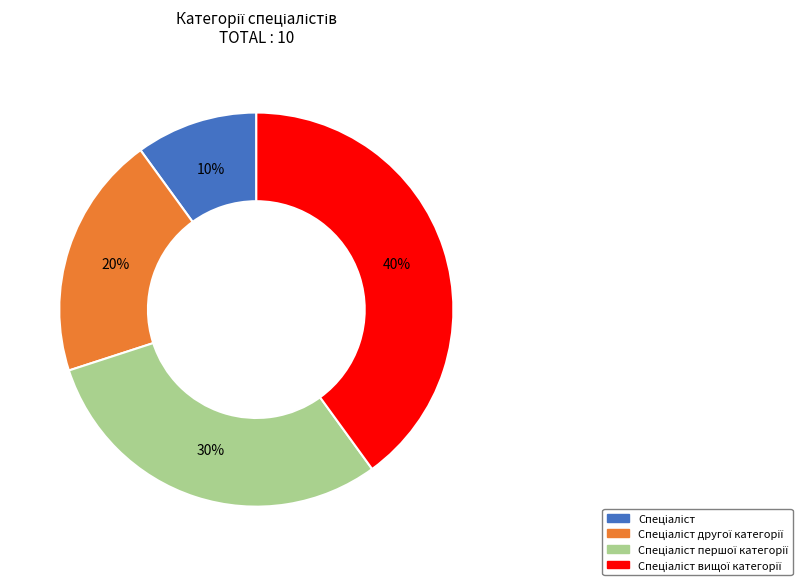

To the nearest percent, what is the average slice percentage?

25%